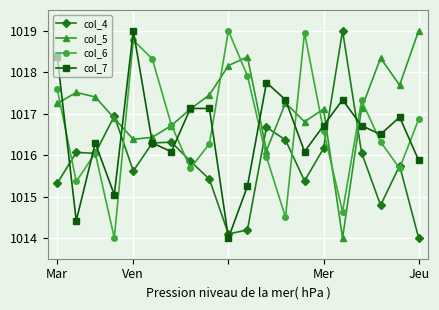

What is the value of the col_6 point at the 20th from the left?

1016.9